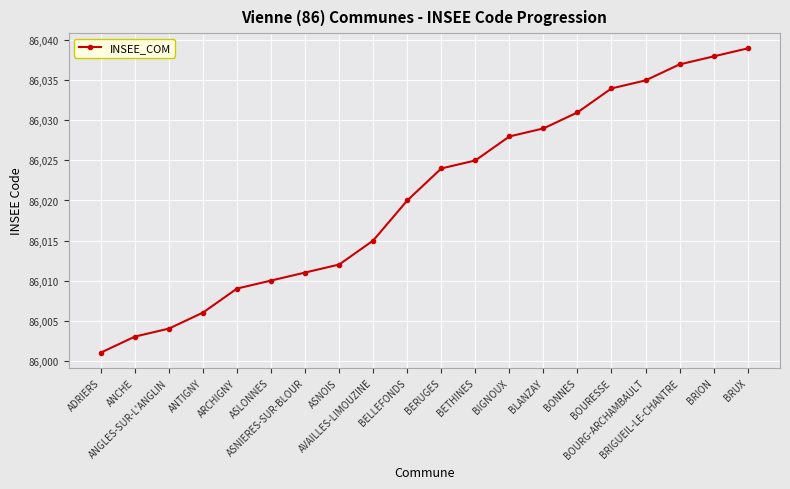

Reading right to left, transcribe all the data shown in this chart.

BRUX=86039	BRION=86038	BRIGUEIL-LE-CHANTRE=86037	BOURG-ARCHAMBAULT=86035	BOURESSE=86034	BONNES=86031	BLANZAY=86029	BIGNOUX=86028	BETHINES=86025	BERUGES=86024	BELLEFONDS=86020	AVAILLES-LIMOUZINE=86015	ASNOIS=86012	ASNIERES-SUR-BLOUR=86011	ASLONNES=86010	ARCHIGNY=86009	ANTIGNY=86006	ANGLES-SUR-L'ANGLIN=86004	ANCHE=86003	ADRIERS=86001